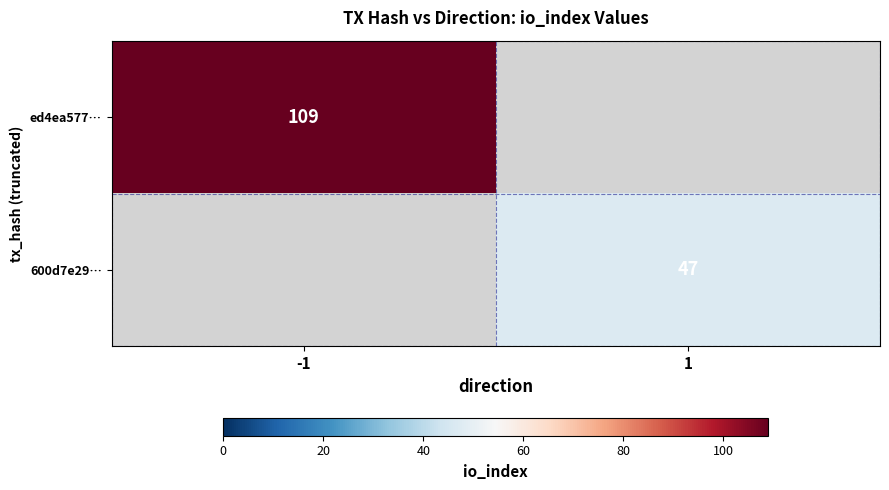

Is the value of ed4ea577… at -1 greater than the value of 600d7e29… at 1?

Yes